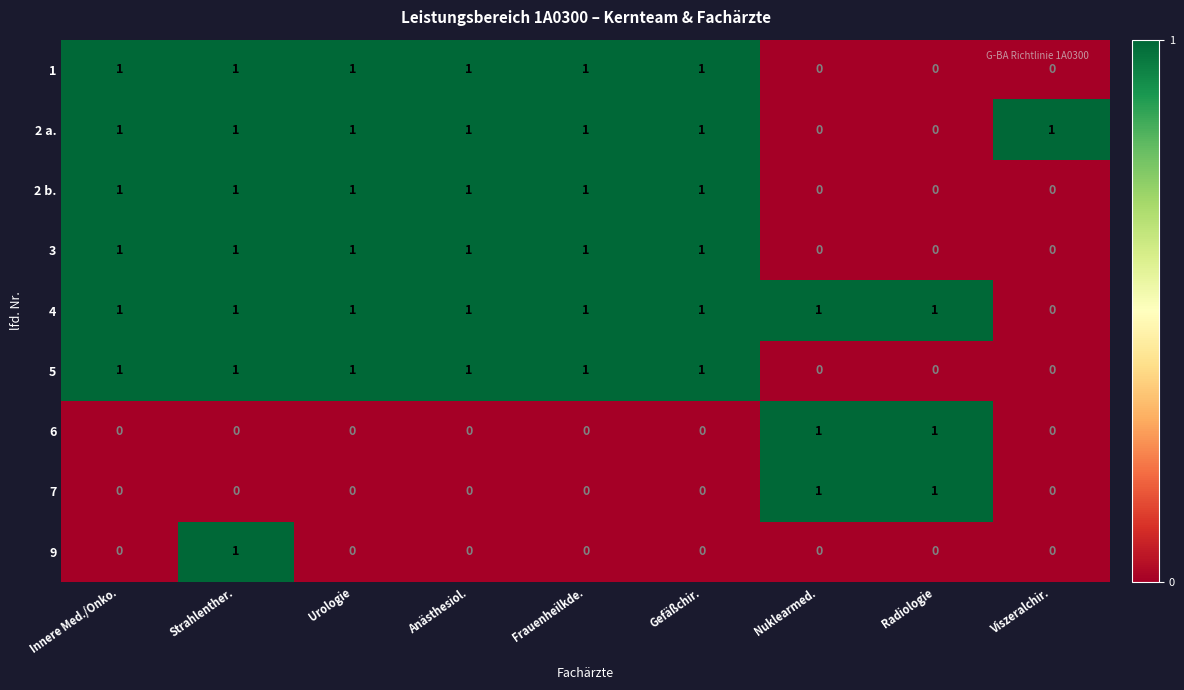

Which series has the largest total across all categories?

4